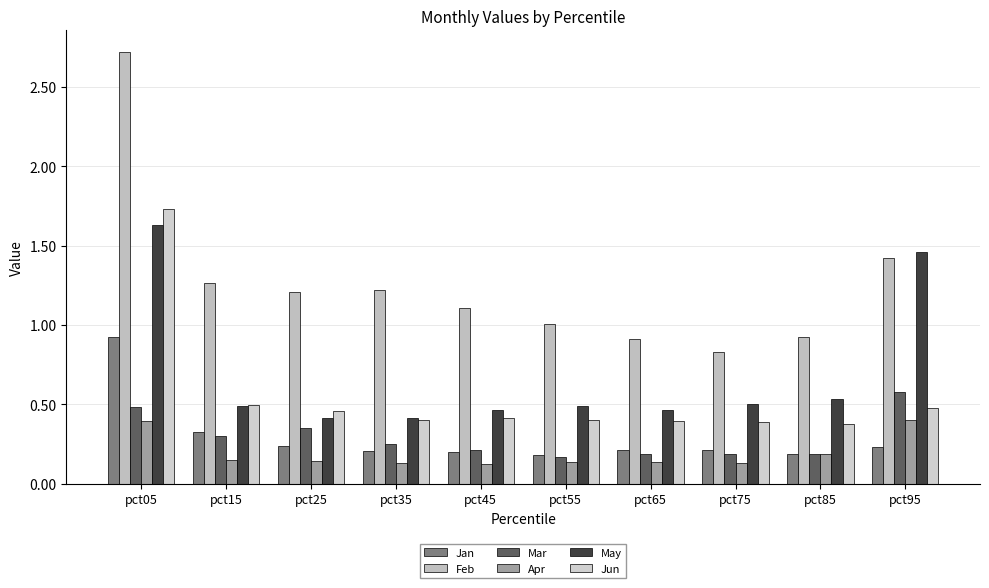

Reading left to right, transcribe all the data shown in this chart.

Jan: 0.9	0.3	0.2	0.2	0.2	0.2	0.2	0.2	0.2	0.2
Feb: 2.7	1.3	1.2	1.2	1.1	1.0	0.9	0.8	0.9	1.4
Mar: 0.5	0.3	0.3	0.2	0.2	0.2	0.2	0.2	0.2	0.6
Apr: 0.4	0.2	0.1	0.1	0.1	0.1	0.1	0.1	0.2	0.4
May: 1.6	0.5	0.4	0.4	0.5	0.5	0.5	0.5	0.5	1.5
Jun: 1.7	0.5	0.5	0.4	0.4	0.4	0.4	0.4	0.4	0.5